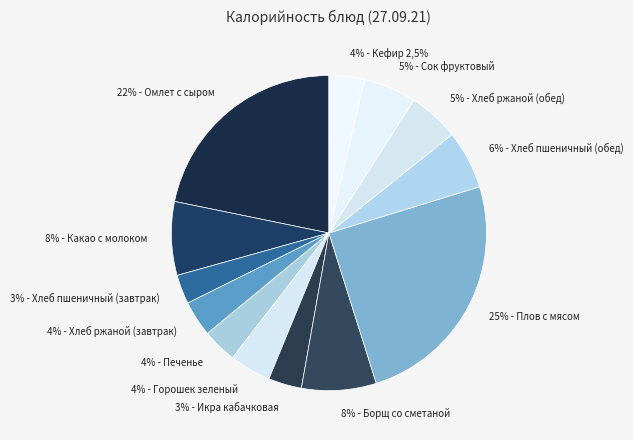

What is the largest slice in the pie chart?

25% - Плов с мясом